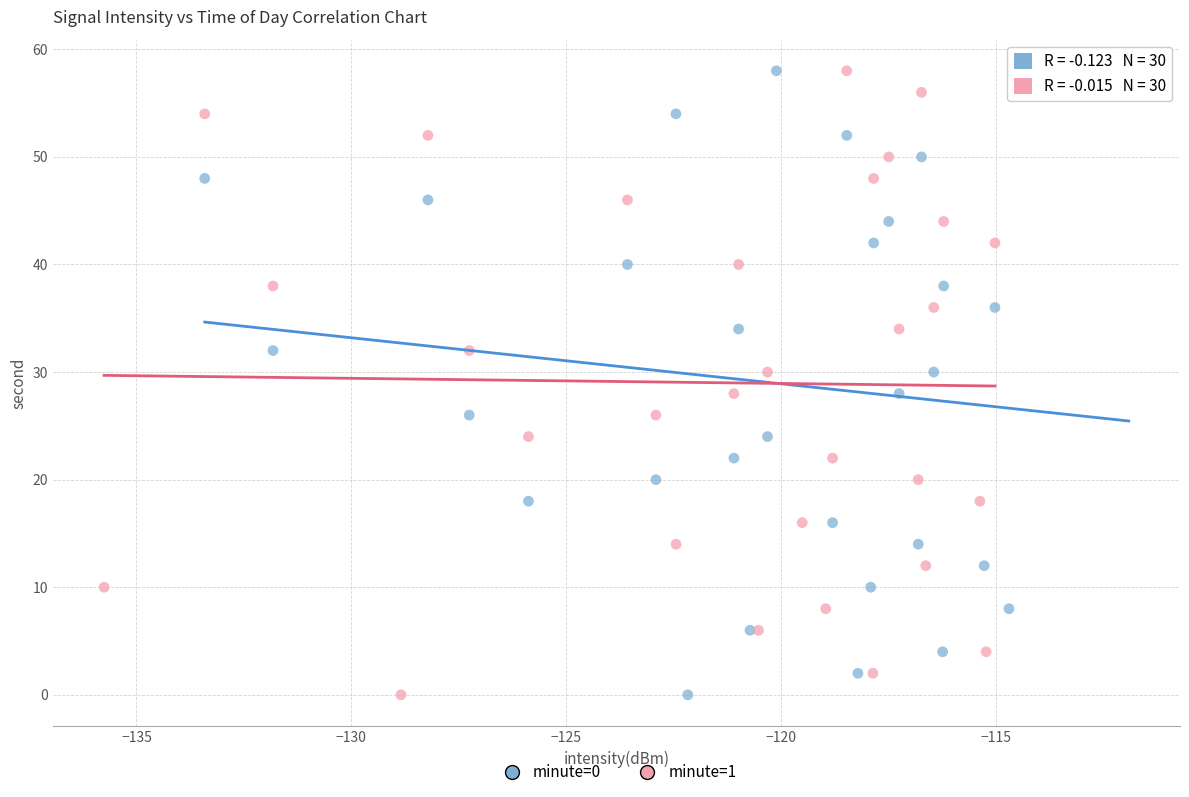

What are all the series names shown in the legend?

minute=0, minute=1